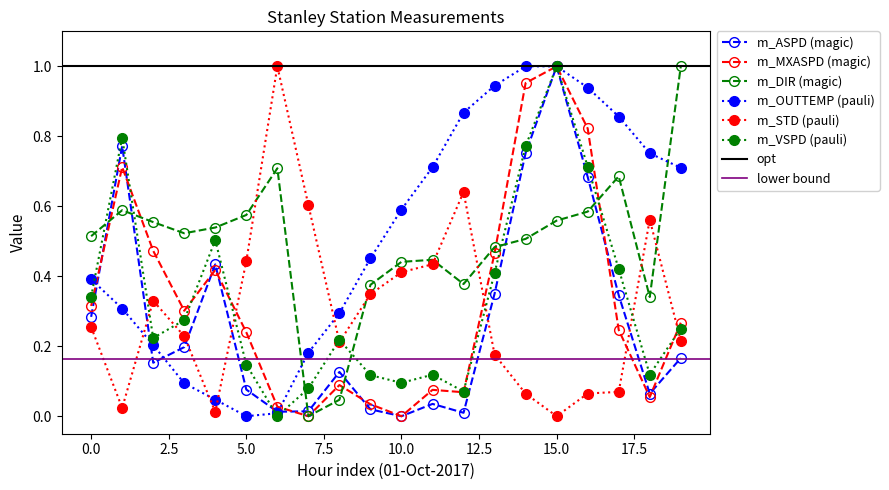

Is the value of m_MXASPD at 8 greater than the value of m_DIR at 9?

No